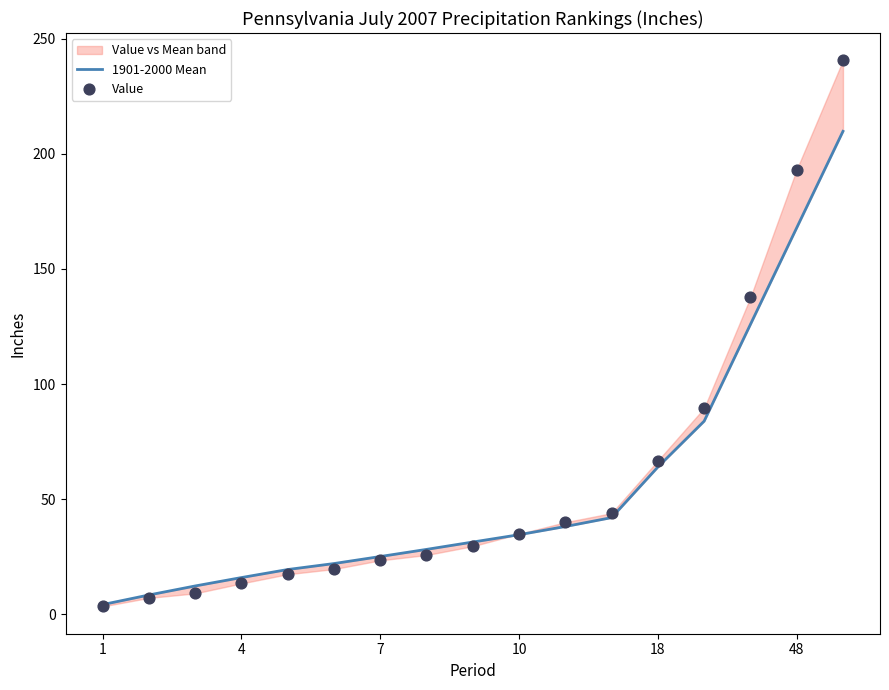

Which series has the largest Y range (max minus min)?

Value